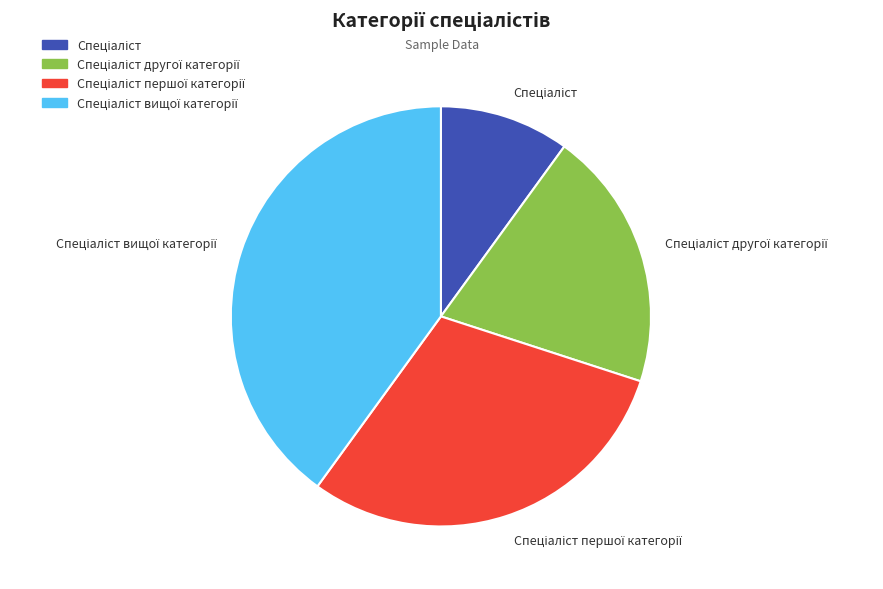

Is there a majority slice in this chart?

No